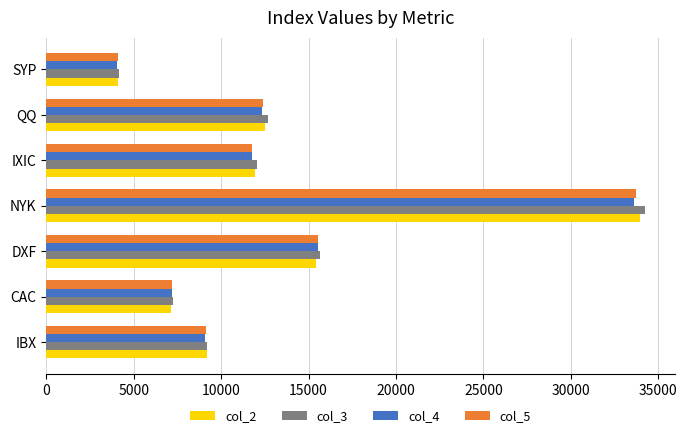

What is the minimum value shown in the chart?

4069.7